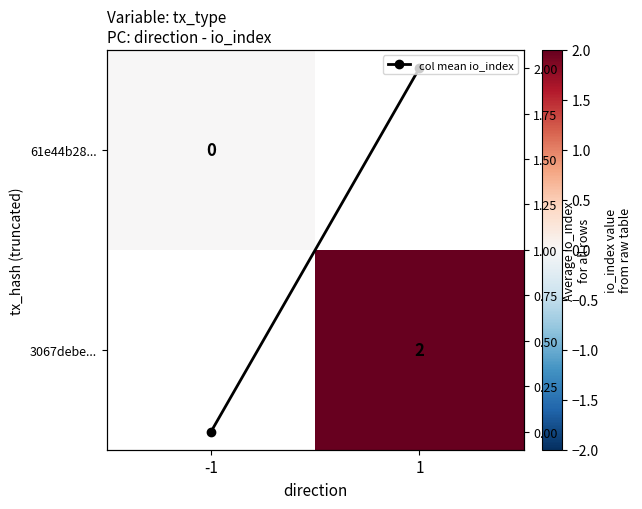

At which label does 61e44b28... reach its minimum?

-1